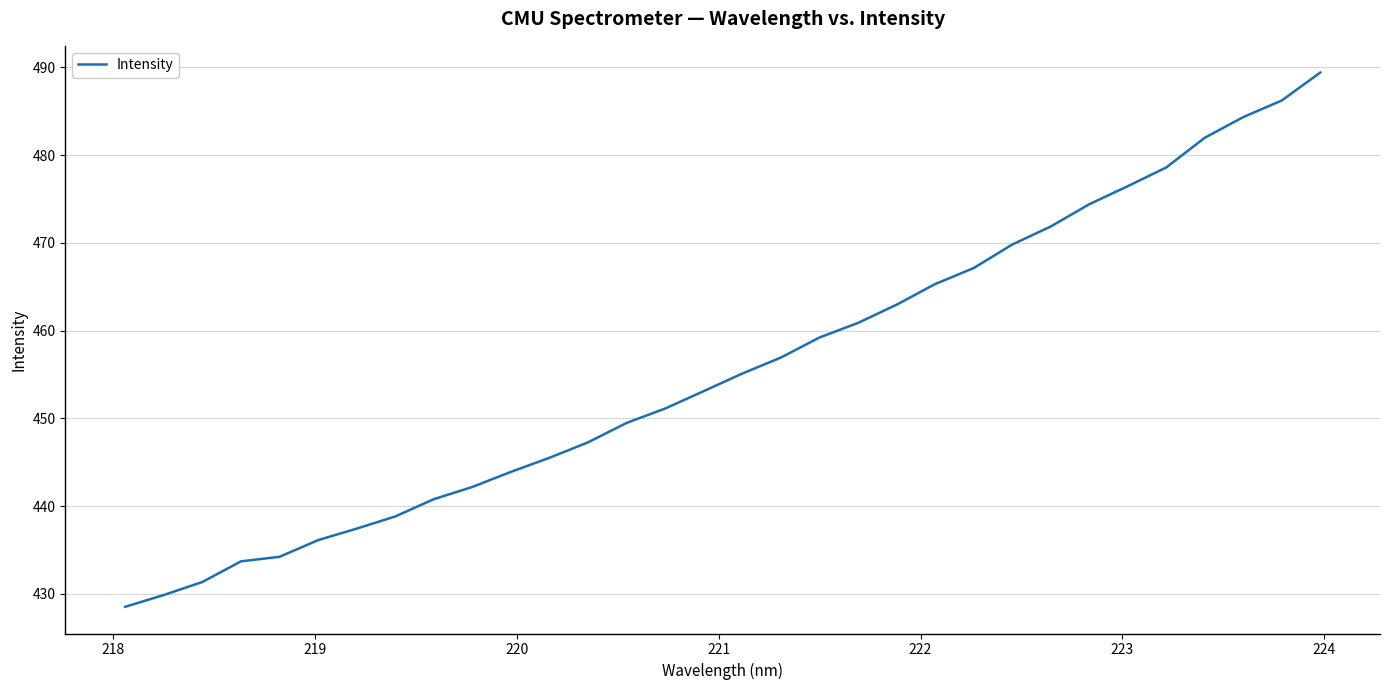

How many categories are shown in the chart?

32